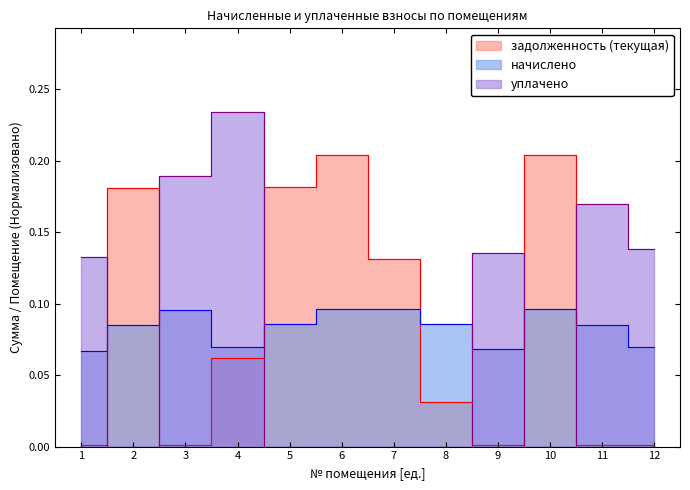

At which label is начислено closest to 0?

1